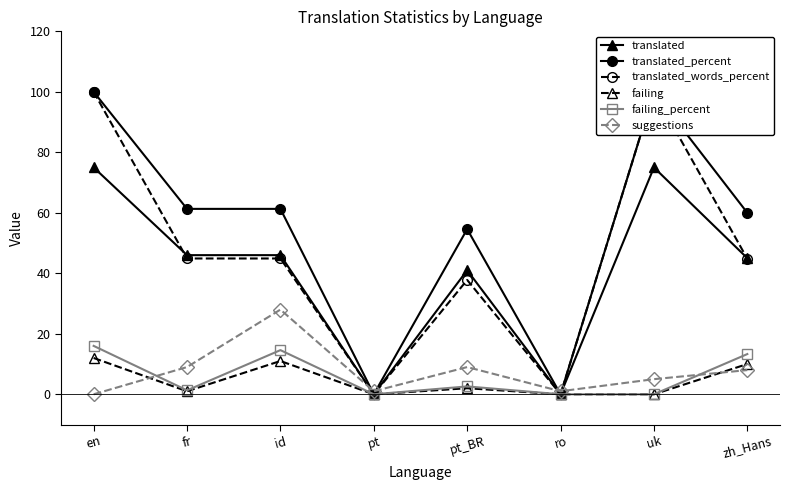

Where do translated and suggestions first cross each other?

id and pt